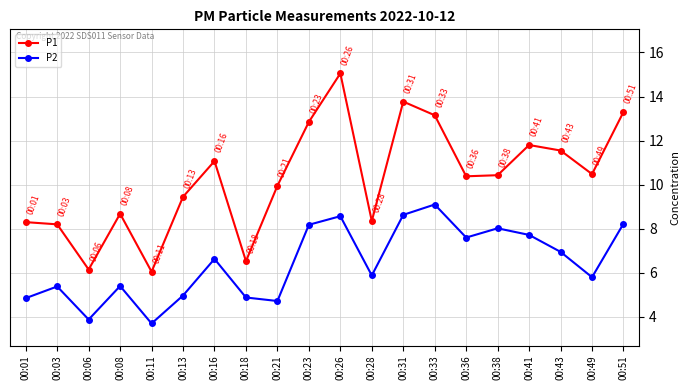

List the series in order of their overall mean, highest first.

P1, P2